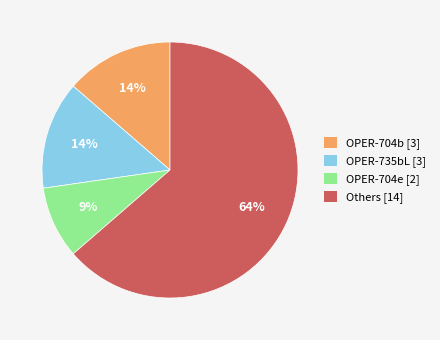

The OPER-704e [2] slice represents 18% of the pie. True or false?

False